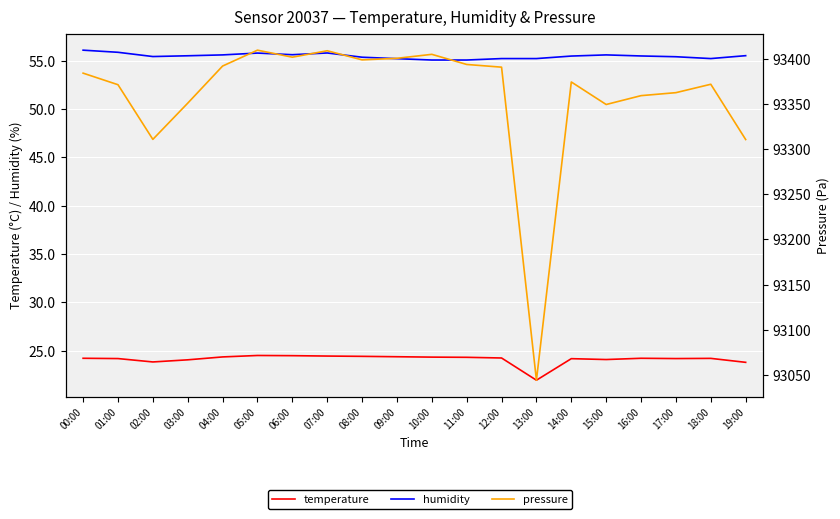

True or false: humidity and pressure intersect in this chart.

False